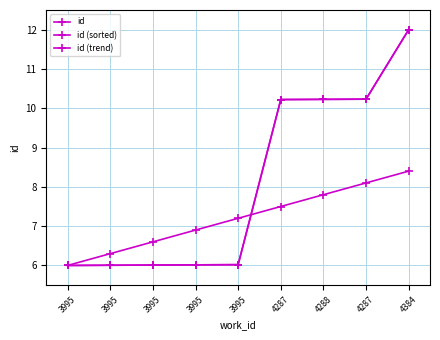

Reading left to right, list all the values displayed in this chart.

id: 3995=6.0	3995=6.0	3995=6.0	3995=6.0	3995=6.0	4287=10.2	4288=10.2	4287=10.2	4384=12.0
id (sorted): 3995=6.0	3995=6.0	3995=6.0	3995=6.0	3995=6.0	4287=10.2	4288=10.2	4287=10.2	4384=12.0
id (trend): 3995=6.0	3995=6.3	3995=6.6	3995=6.9	3995=7.2	4287=7.5	4288=7.8	4287=8.1	4384=8.4